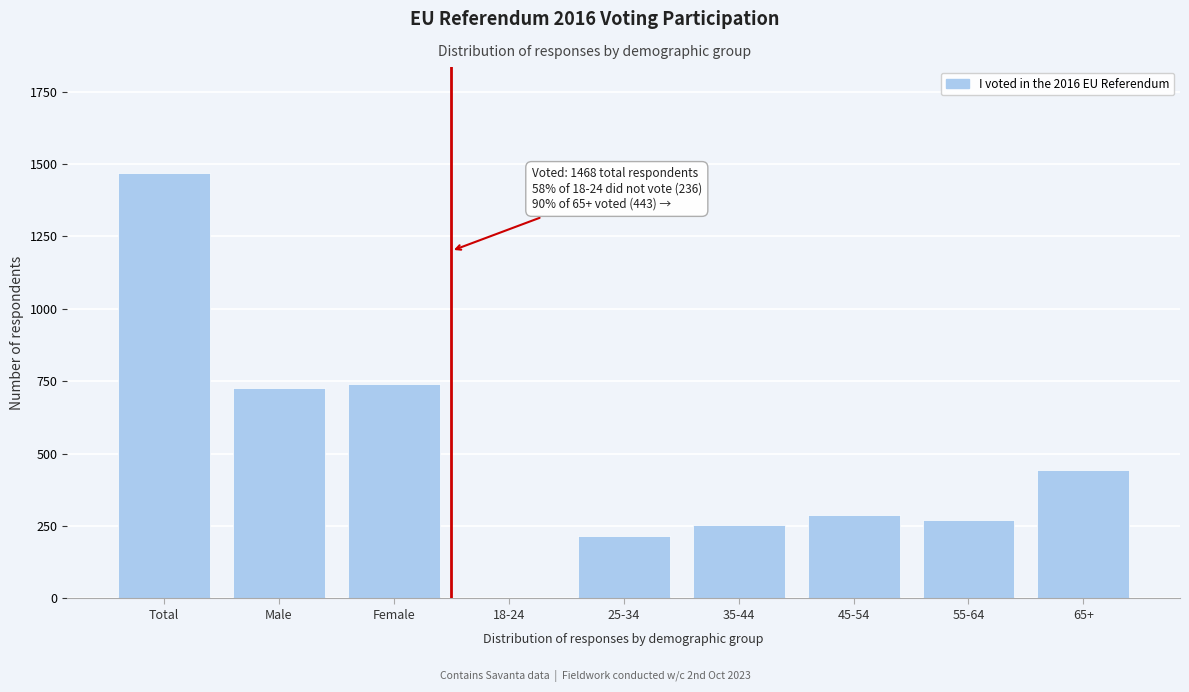

Reading left to right, transcribe all the data shown in this chart.

Total=1468	Male=727	Female=741	18-24=0	25-34=214	35-44=253	45-54=287	55-64=271	65+=443